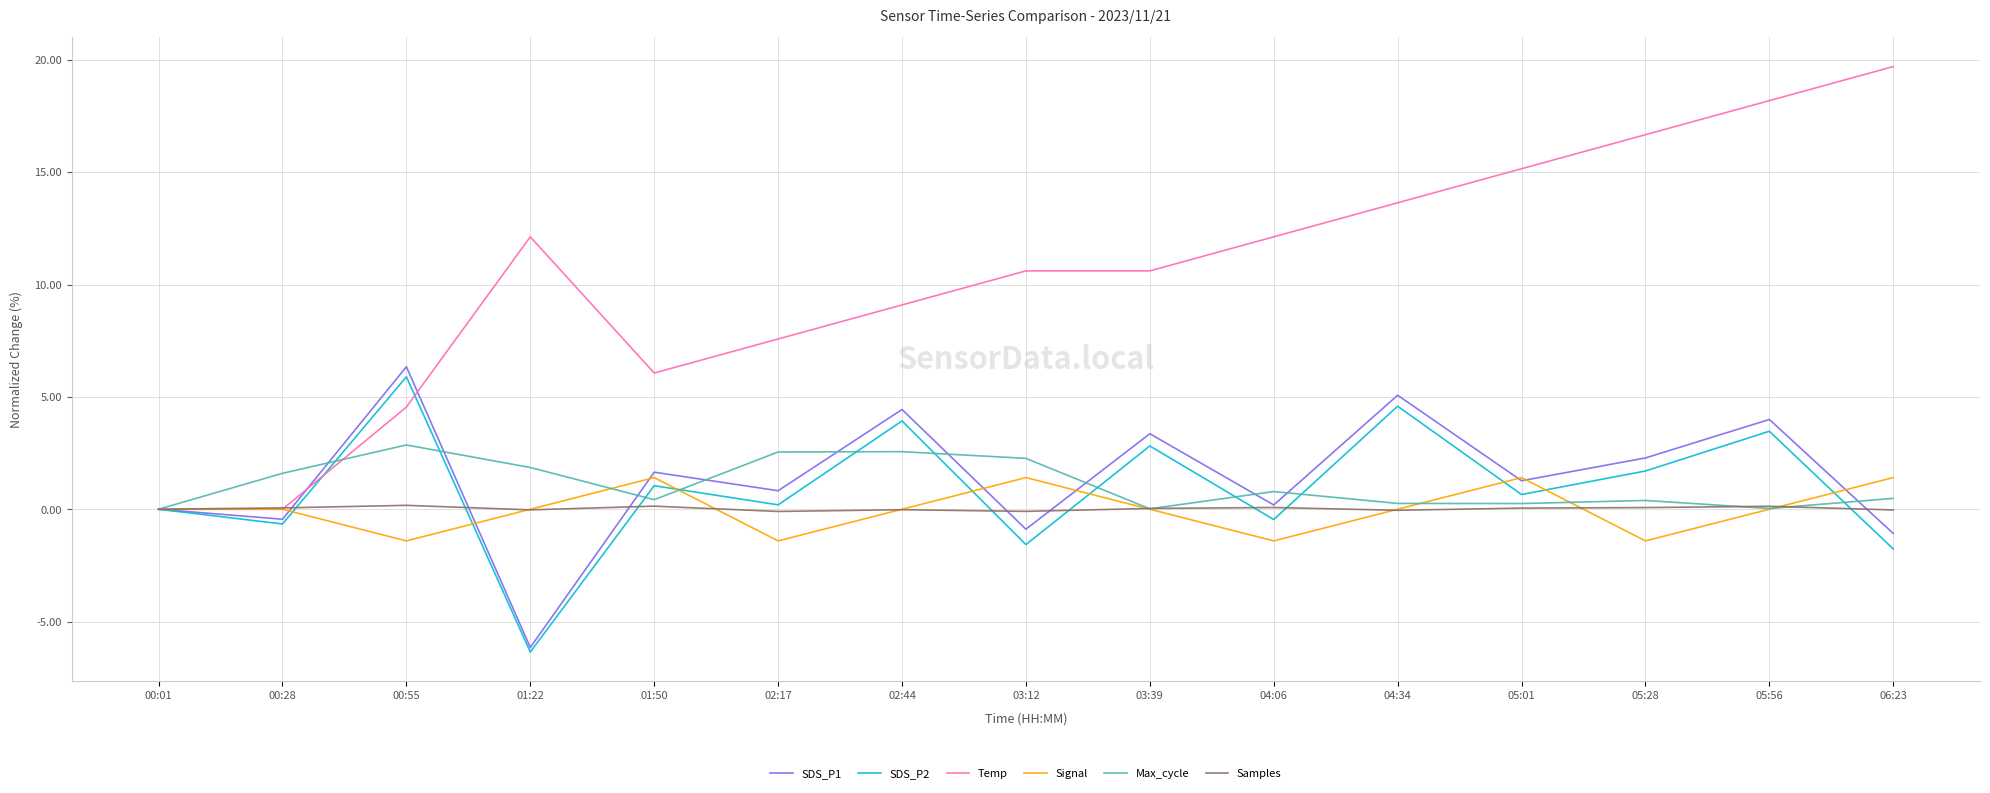

The value of SDS_P1 at 03:12 is -0.9. True or false?

True